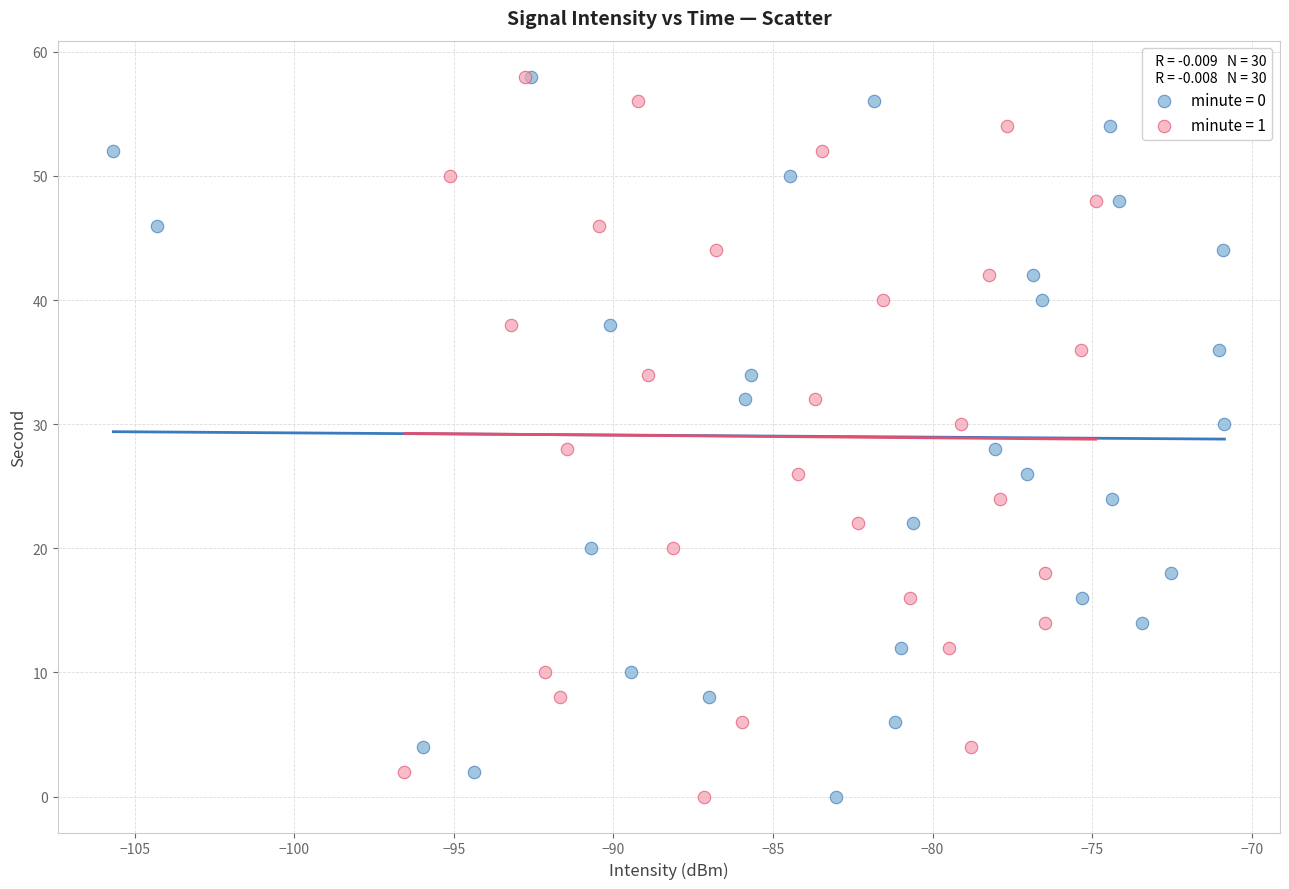

What are all the series names shown in the legend?

minute = 0, minute = 1